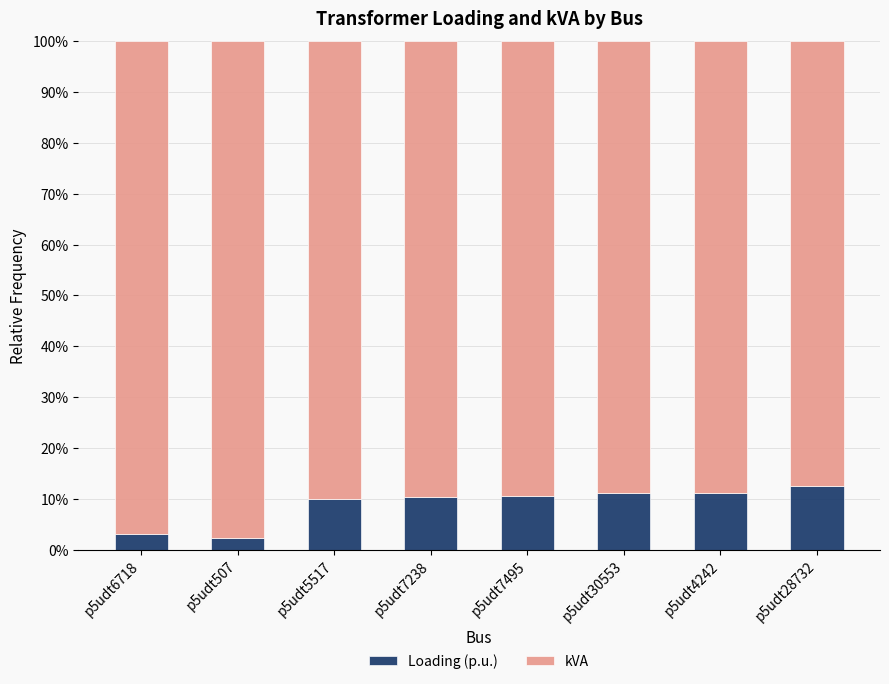

What is the difference between the Loading (p.u.) values at p5udt28732 and p5udt7238?

2.1